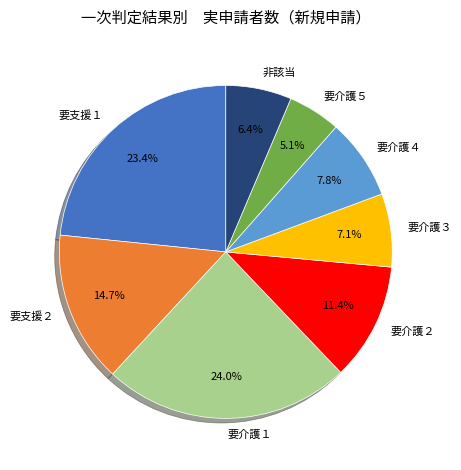

Is it true that 要介護１ is 31% of the pie?

False